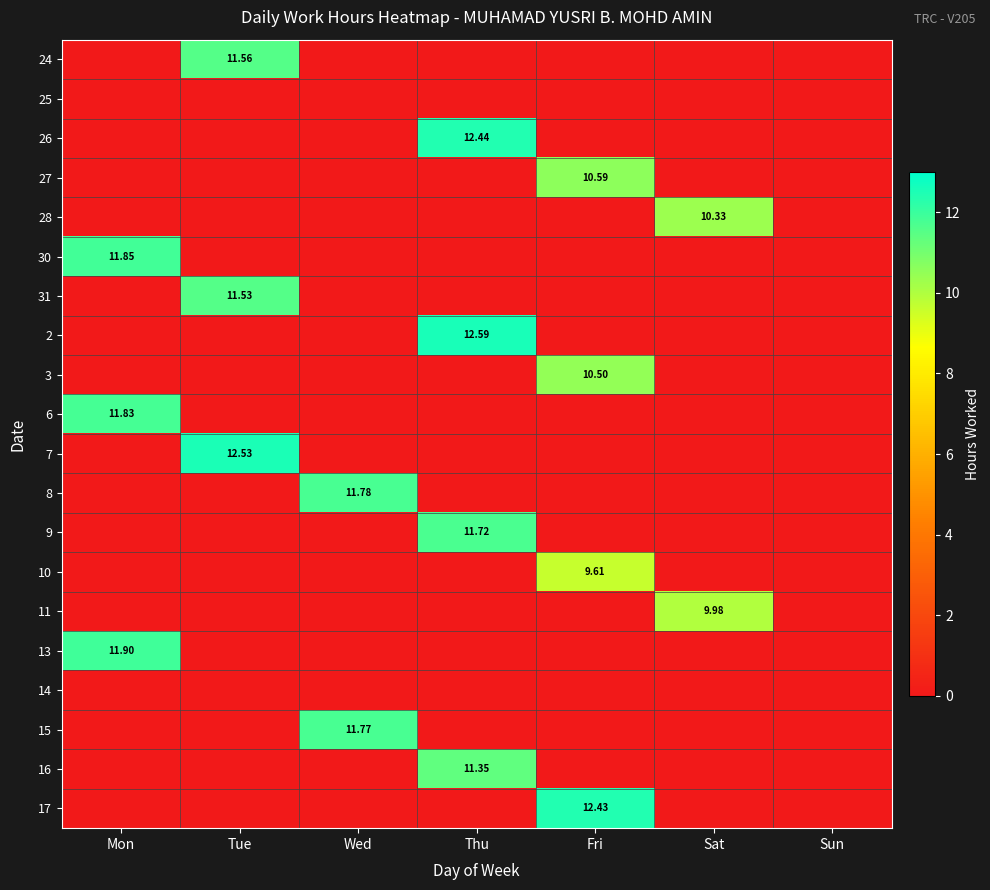

Rank the categories by 6 value from highest to lowest.

Mon, Tue, Wed, Thu, Fri, Sat, Sun